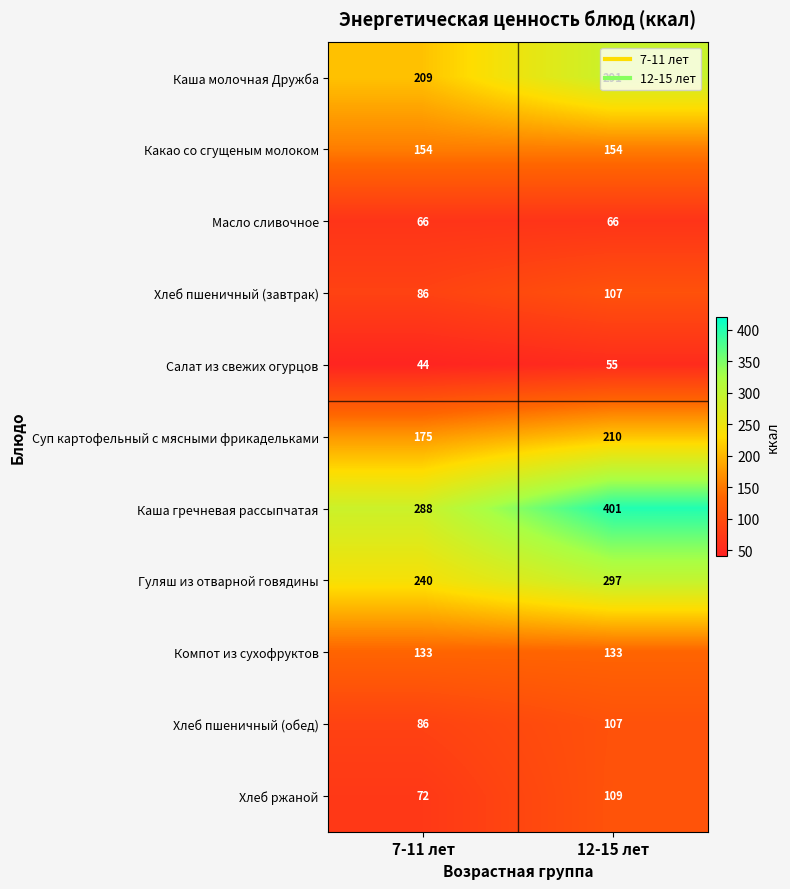

Which series has the largest total across all categories?

Каша гречневая рассыпчатая